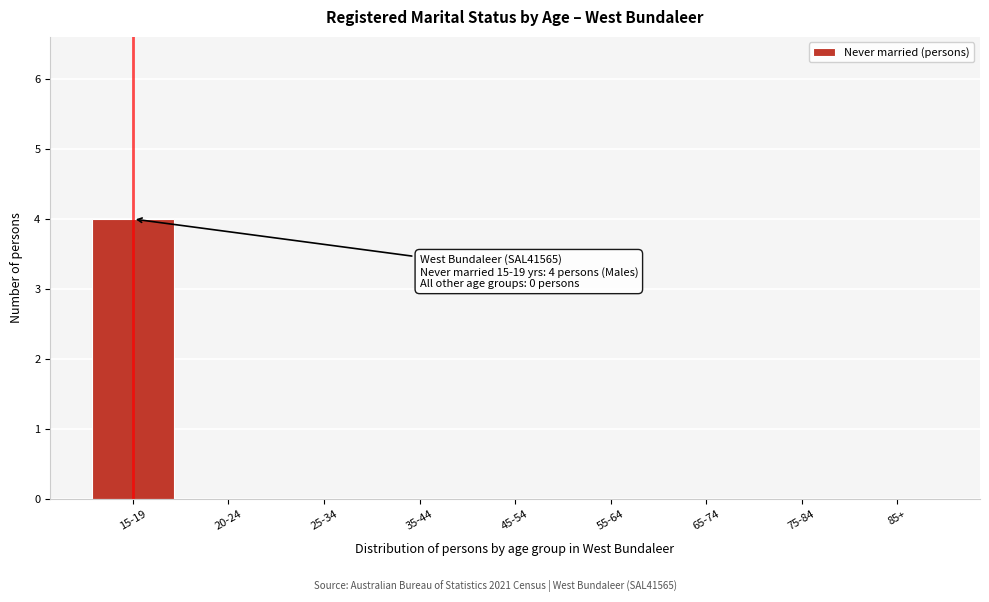

Reading right to left, what are all the values shown in this chart?

85+=0	75-84=0	65-74=0	55-64=0	45-54=0	35-44=0	25-34=0	20-24=0	15-19=4